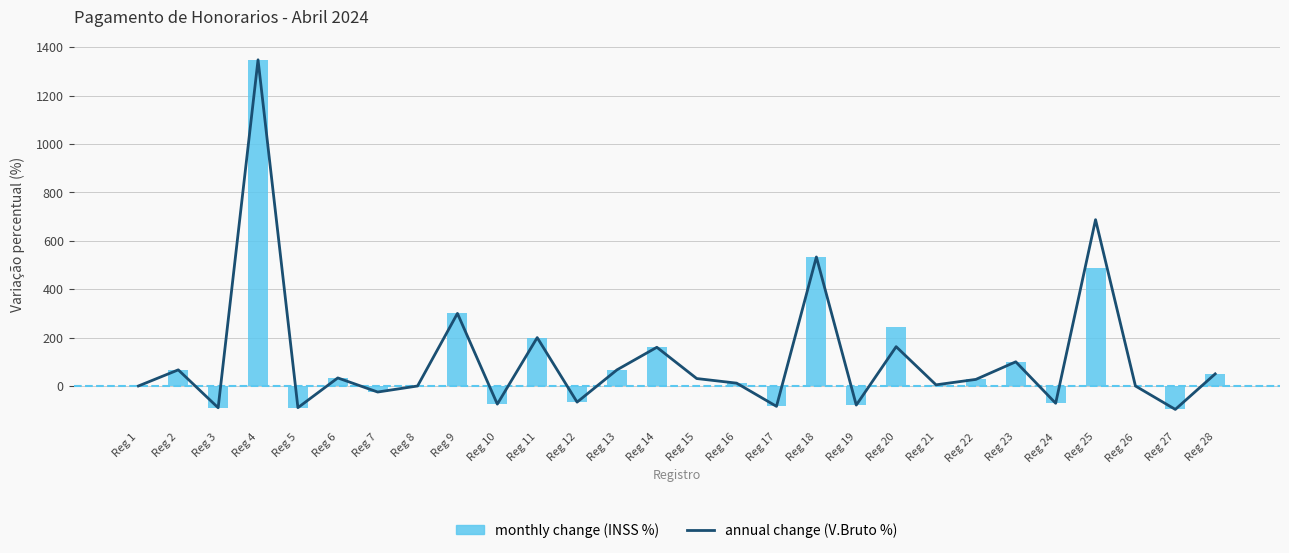

How many values in the monthly change (INSS %) series are below 11?

14